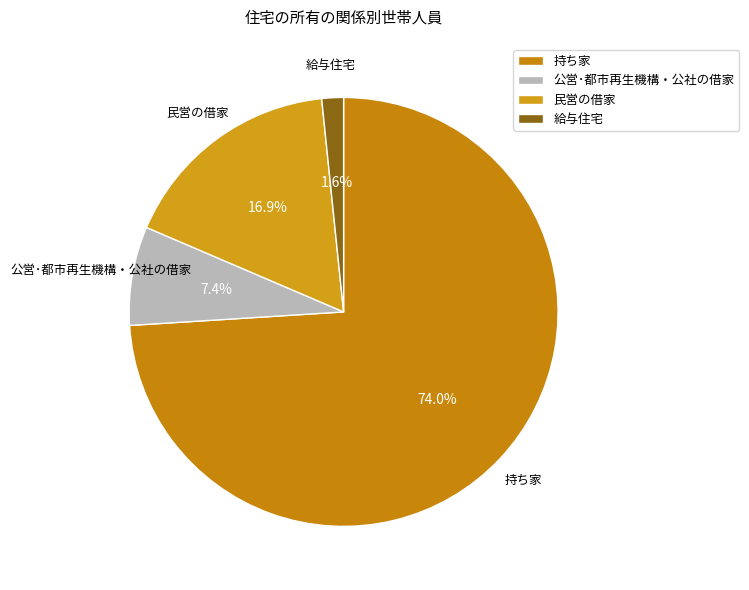

Between 給与住宅 and 持ち家, which is larger?

持ち家